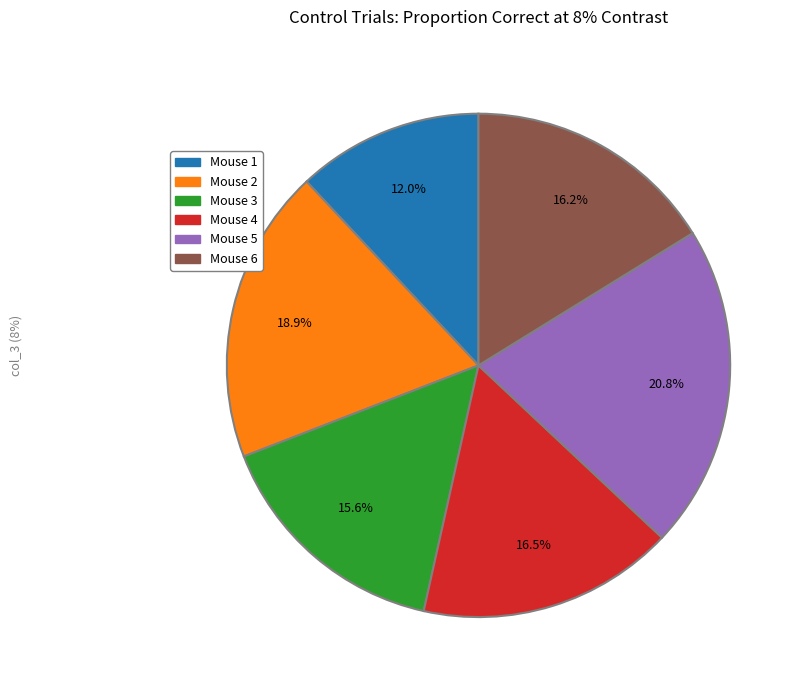

True or false: Mouse 1 accounts for 1% of the total.

False